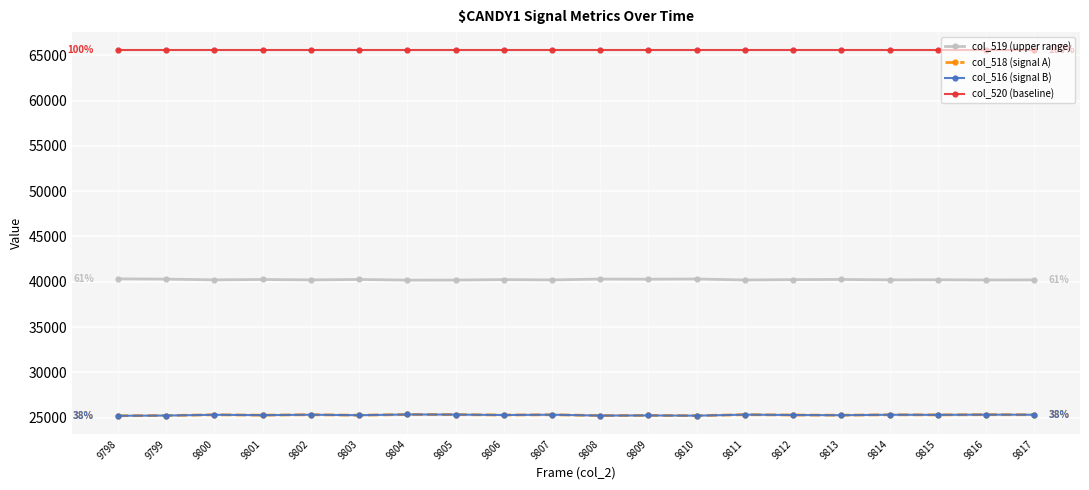

The value of col_516 (signal B) at 9804 is 7347. True or false?

False